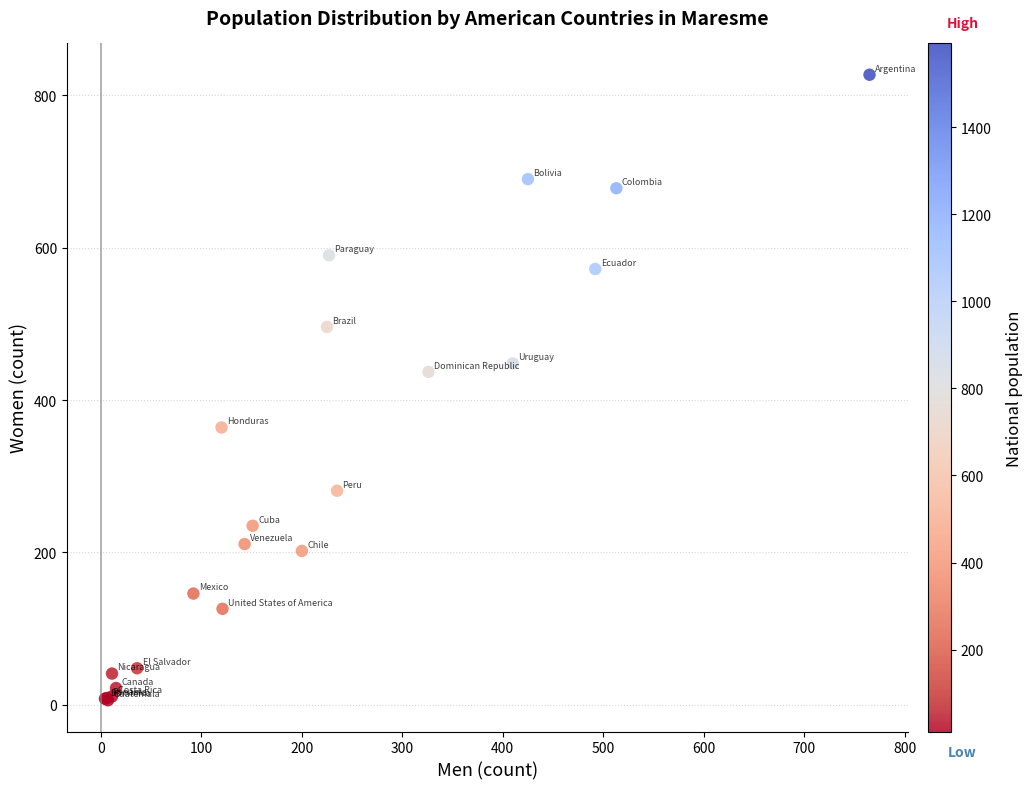

What Y value in the scatter plot is closest to 416?

437